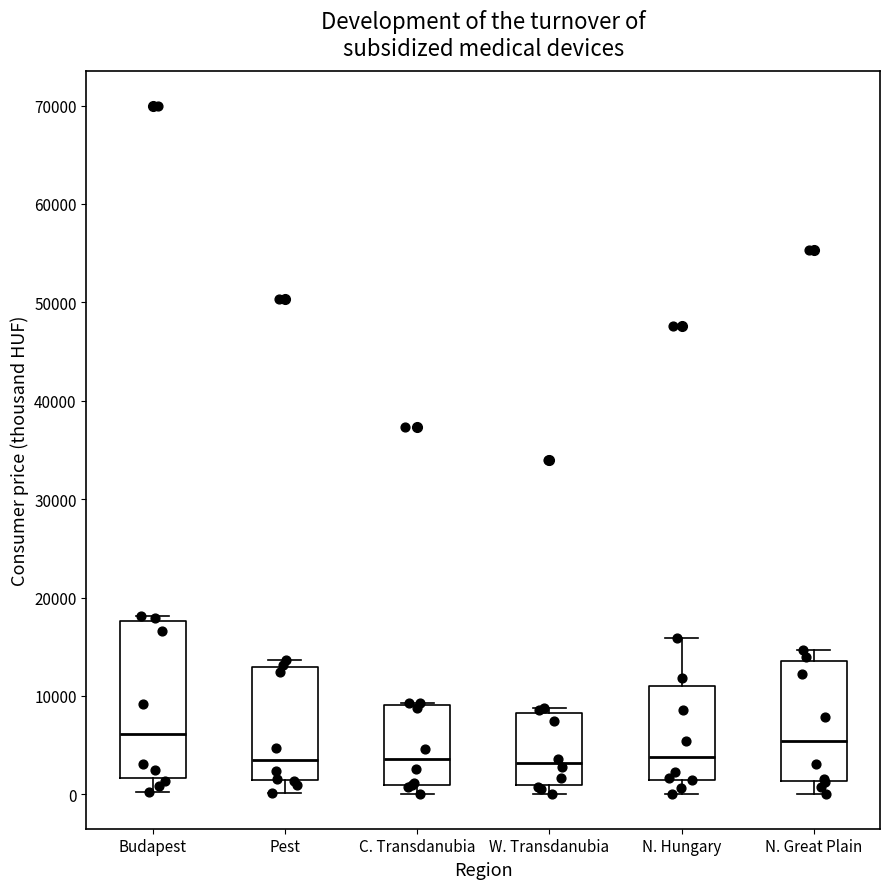

Reading left to right, read every box against the y-axis: the position of its median line, the range the box covers, and the ends of its whiskers. The values are not printed on the chart, so give them approximately, as read against the axis.

Budapest: median 6000, box 2000 to 18000, whiskers 0 to 18000 (just above the box's upper edge)
Pest: median 4000, box 1000 to 13000, whiskers 0 to 14000
C. Transdanubia: median 4000, box 1000 to 9000, whiskers 0 to 9000
W. Transdanubia: median 3000, box 1000 to 8000, whiskers 0 to 9000
N. Hungary: median 4000, box 1000 to 11000, whiskers 0 to 16000
N. Great Plain: median 5000, box 1000 to 14000, whiskers 0 to 15000